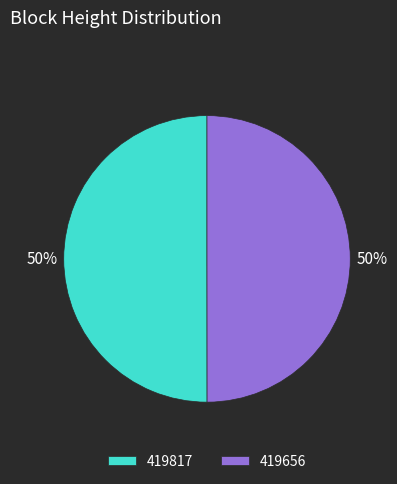

Combined, do 419817 and 419656 account for over 50%?

Yes